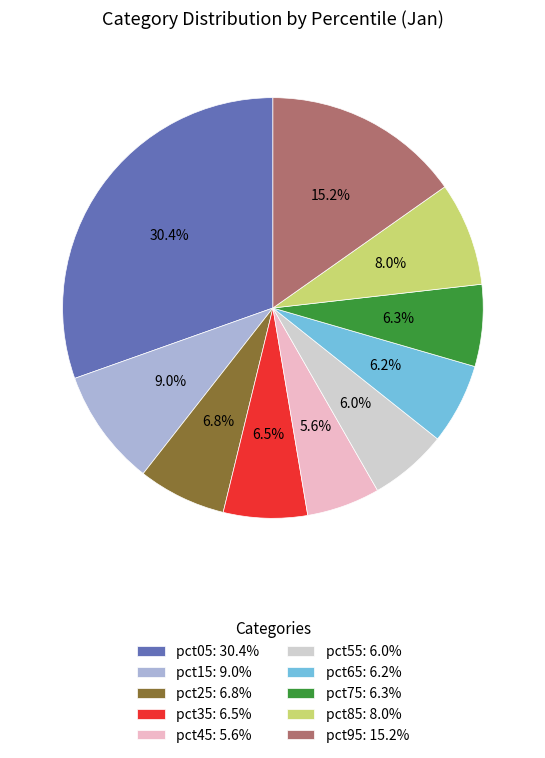

How many slices are in this pie chart?

10